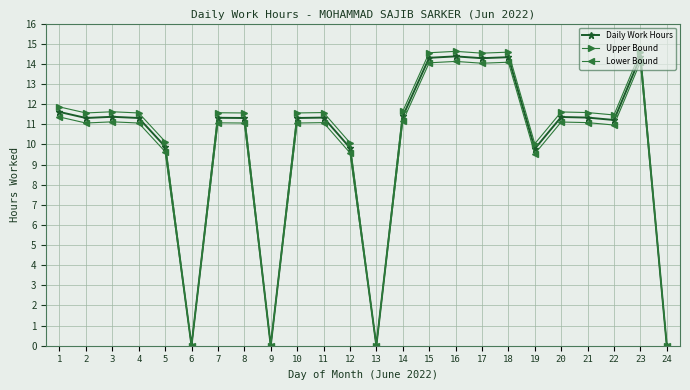

How many data points does each series have?

24